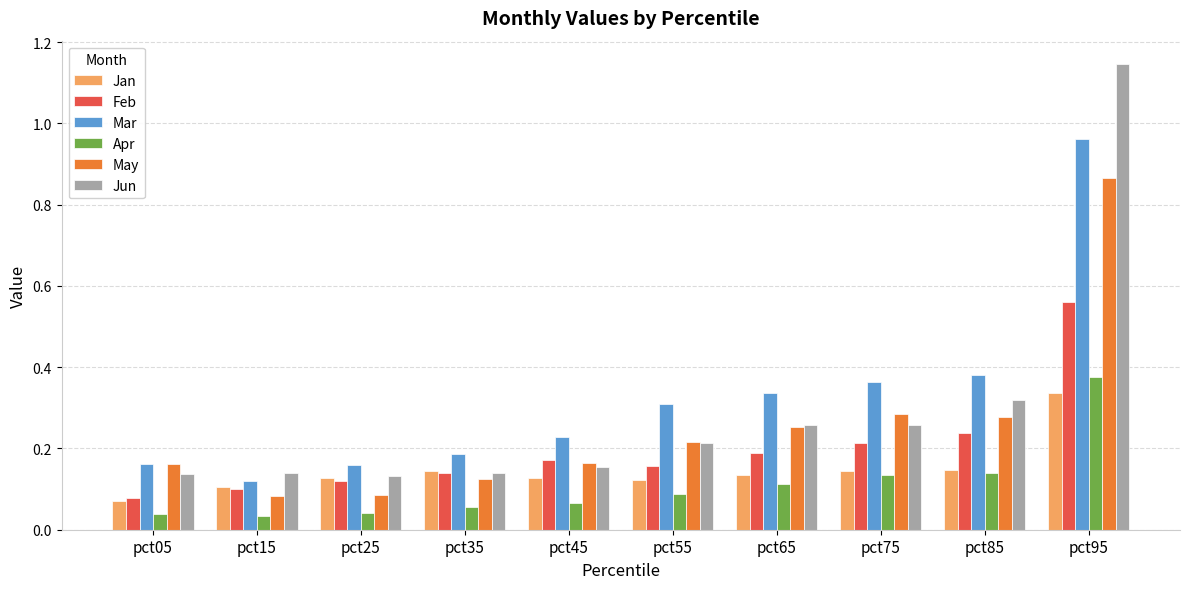

What are all the series names shown in the legend?

Jan, Feb, Mar, Apr, May, Jun